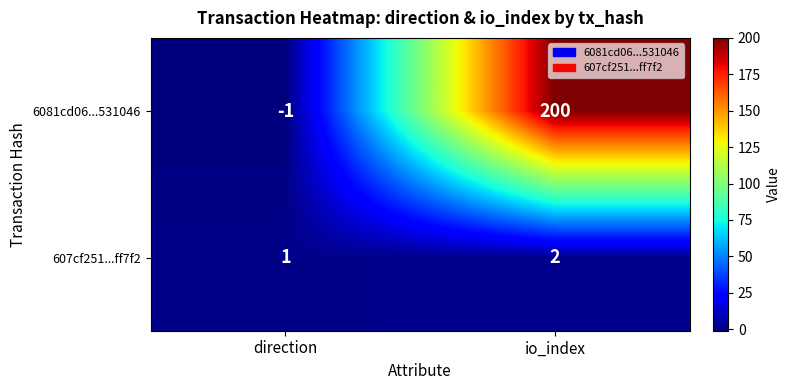

What is the average value of the 6081cd06...531046 series?

100